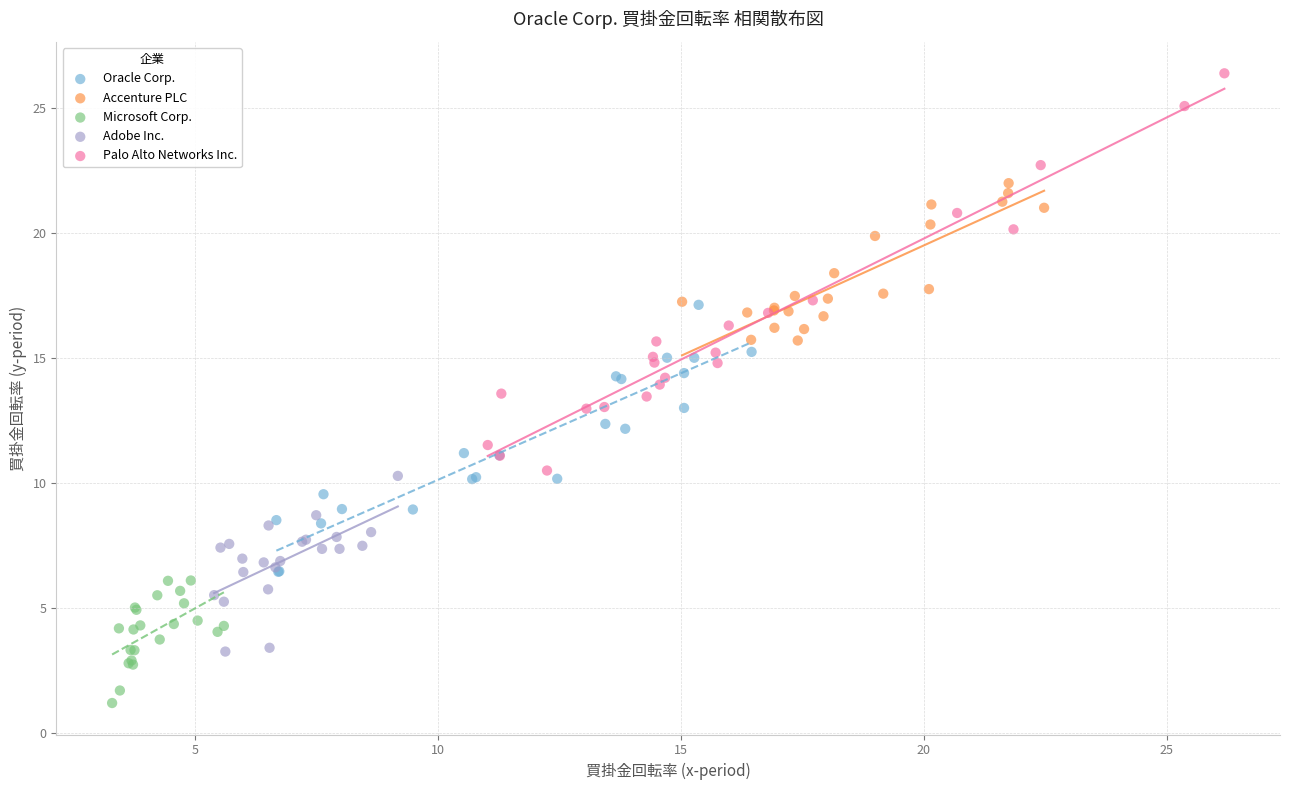

Which series has the largest Y range (max minus min)?

Palo Alto Networks Inc.